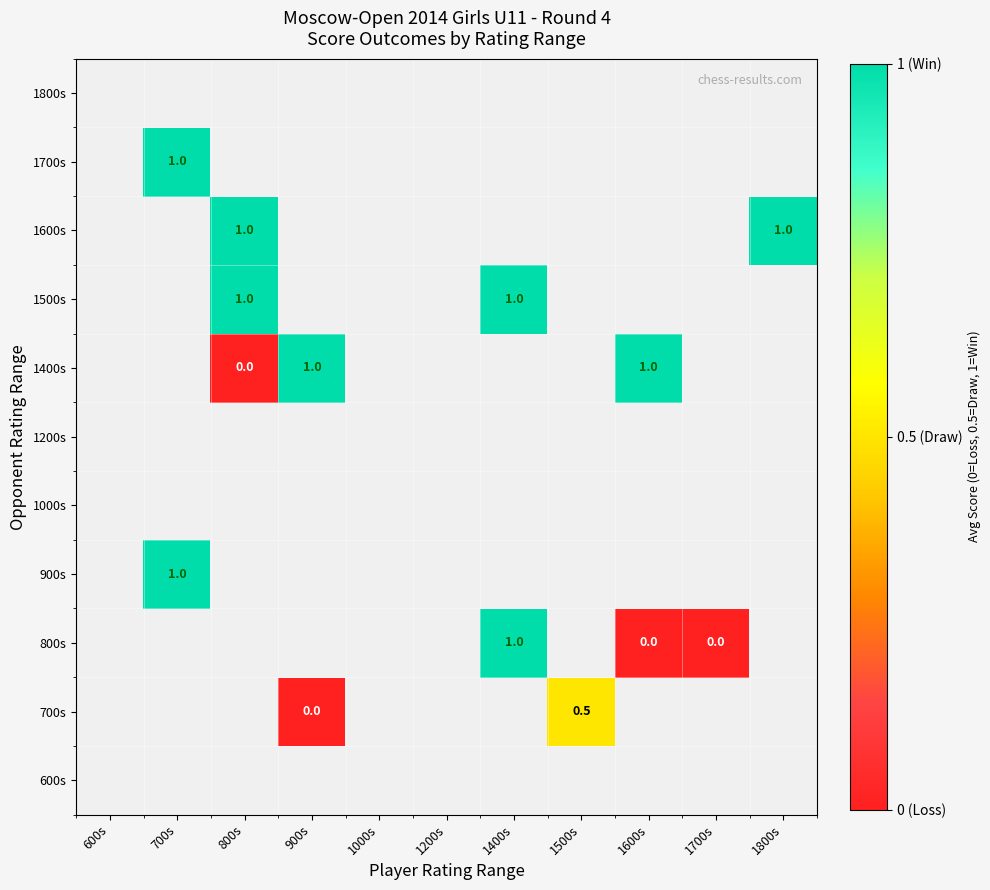

The value of 1600s at 1800s is 1.0. True or false?

True